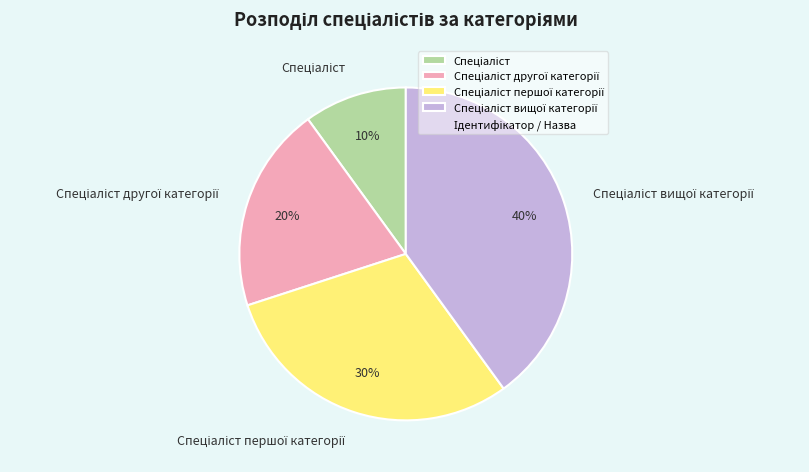

Is there any slice that represents more than half of the pie?

No